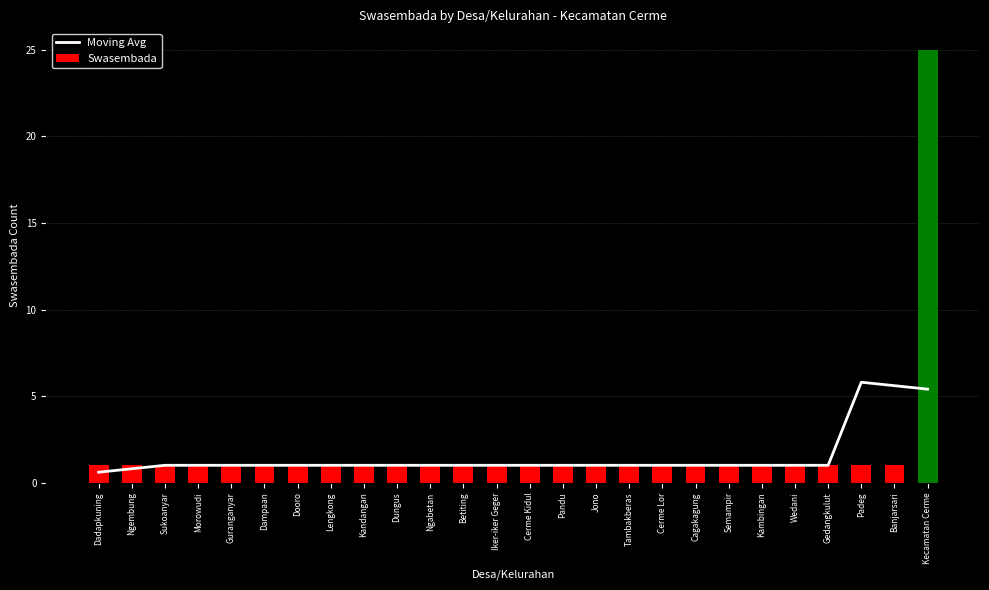

Read the Moving Avg value at Gedangkulut.

1.0